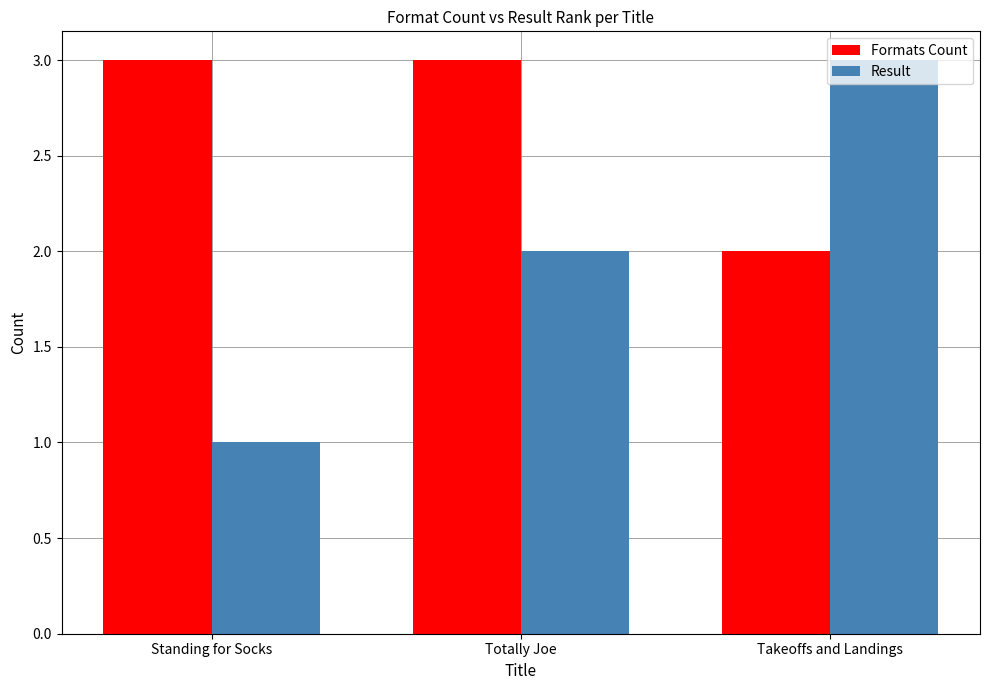

Does the chart contain stacked bars?

No